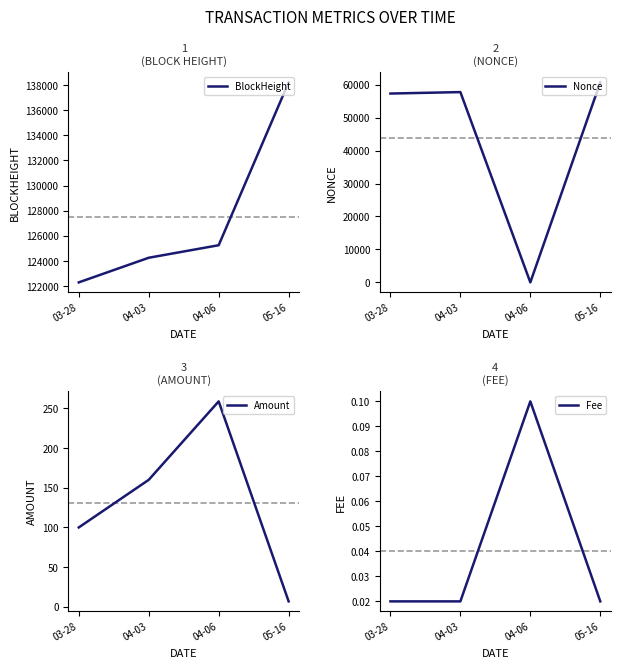

What is the maximum value for Fee?

0.1